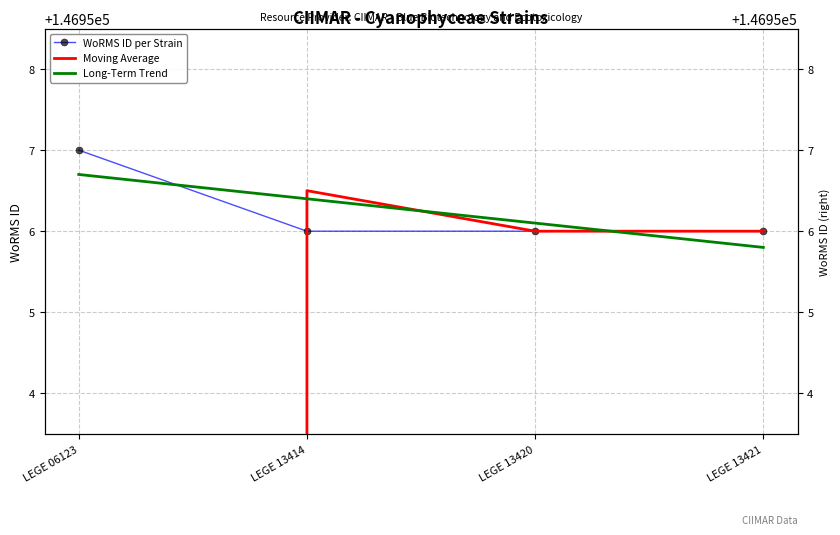

Reading left to right, extract all data points from this chart.

WoRMS ID per Strain: LEGE 06123=146957.0	LEGE 13414=146956.0	LEGE 13420=146956.0	LEGE 13421=146956.0
Moving Average: LEGE 06123=73478.5	LEGE 13414=146956.5	LEGE 13420=146956.0	LEGE 13421=146956.0
Long-Term Trend: LEGE 06123=146956.7	LEGE 13414=146956.4	LEGE 13420=146956.1	LEGE 13421=146955.8